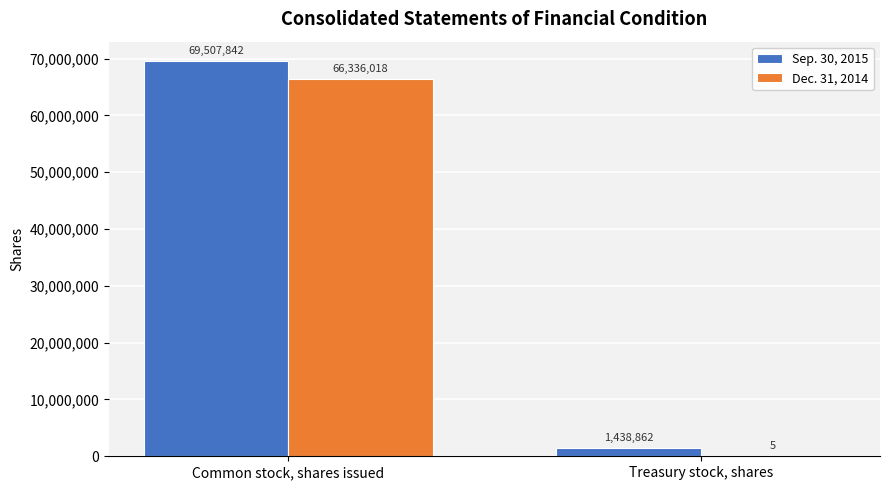

What is the highest value of the Sep. 30, 2015 series?

69507842